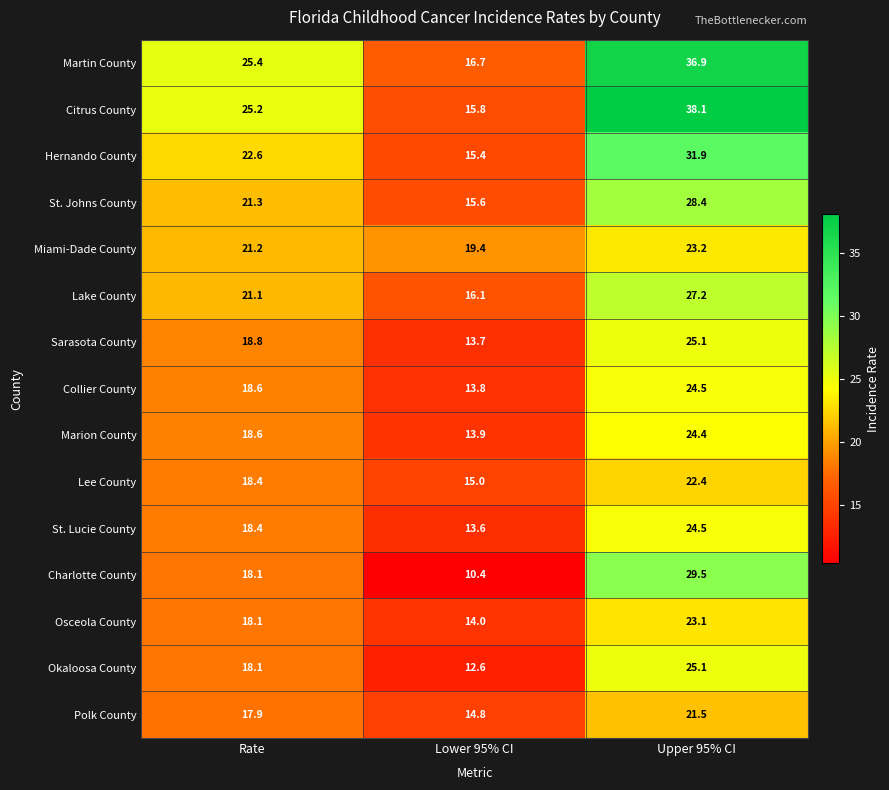

Which series changed the most between Rate and Lower 95% CI?

Citrus County